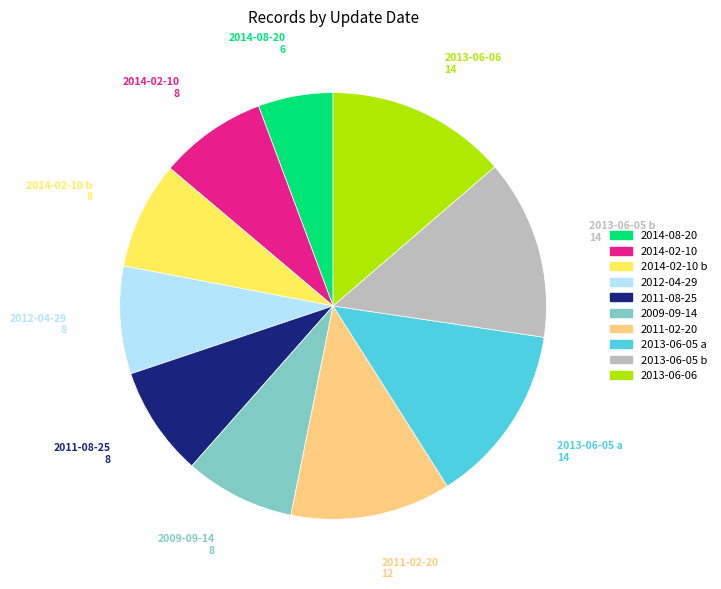

Count the number of slices in the pie.

10